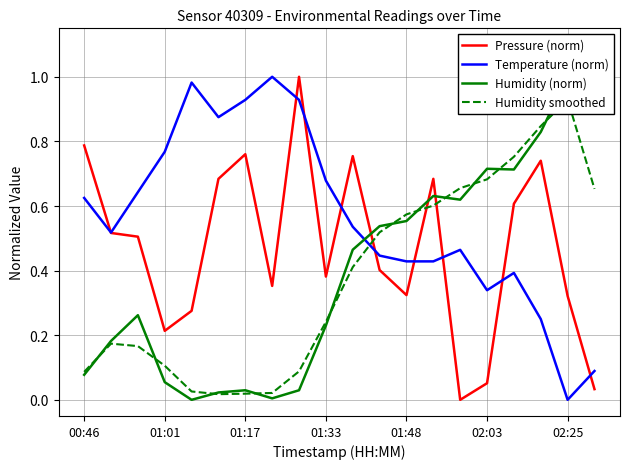

What is the difference between the second highest and second lowest values in the Temperature (norm) series?

0.9